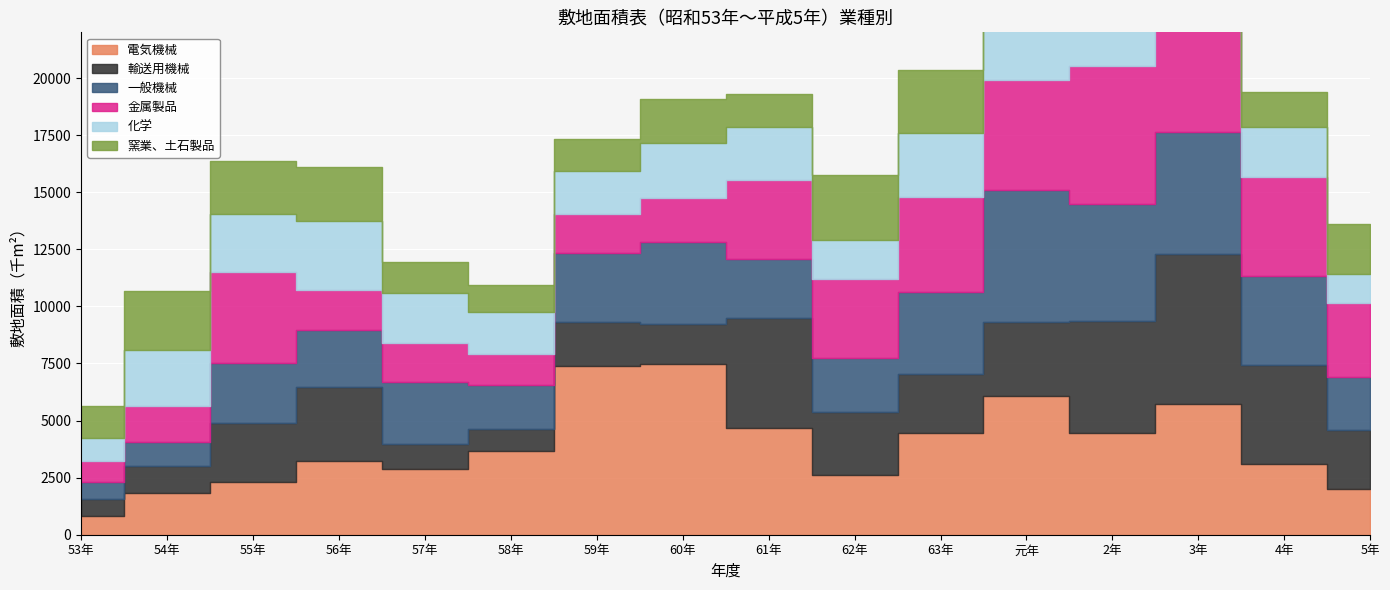

Is the value of 金属製品 at 59年 greater than the value of 窯業、土石製品 at 63年?

No